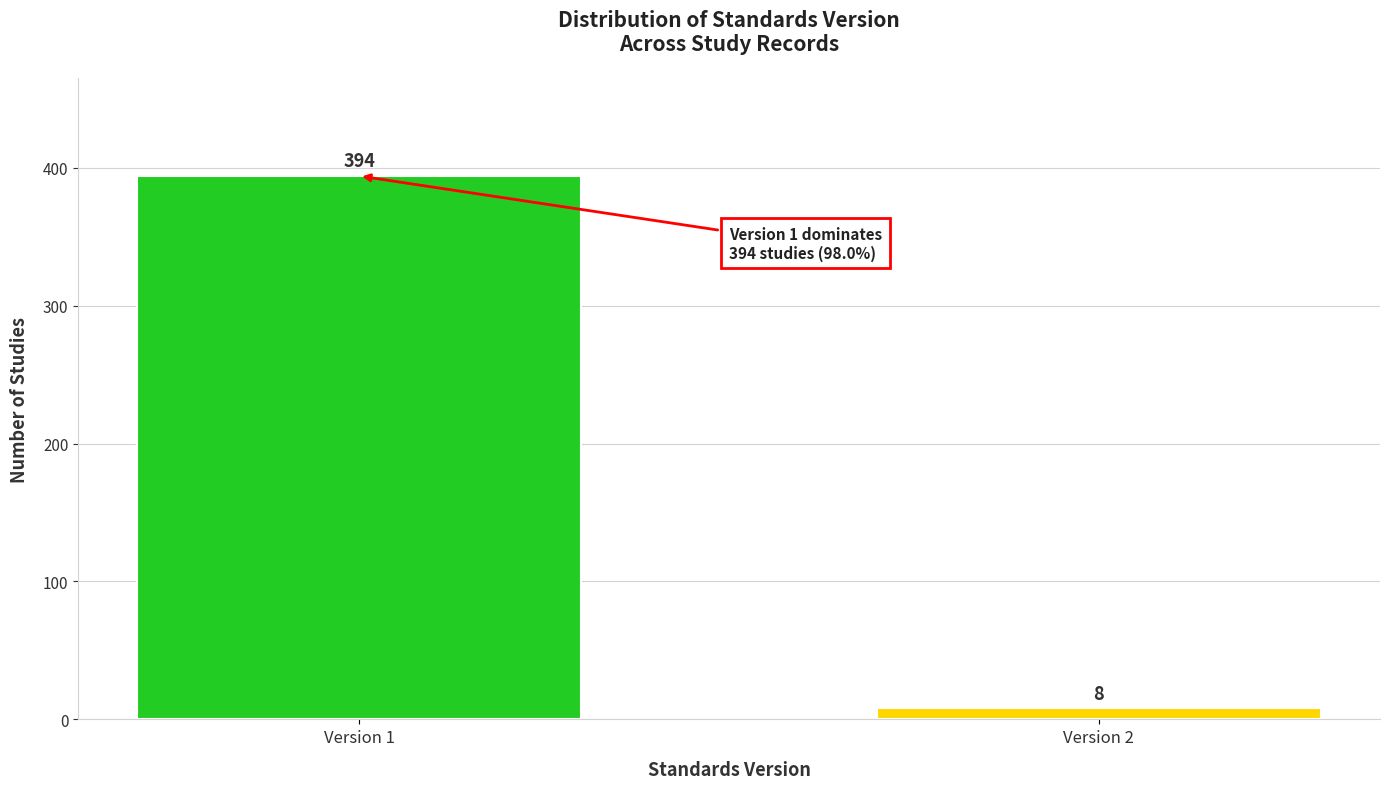

Reading left to right, transcribe all the data shown in this chart.

Version 1=394	Version 2=8